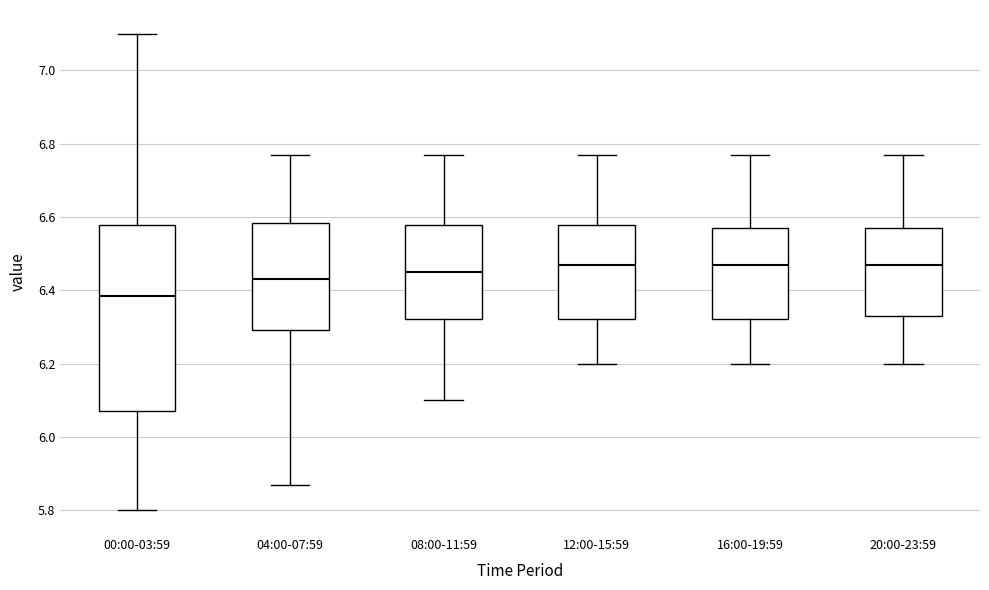

Which box's median line is the lowest?

00:00-03:59